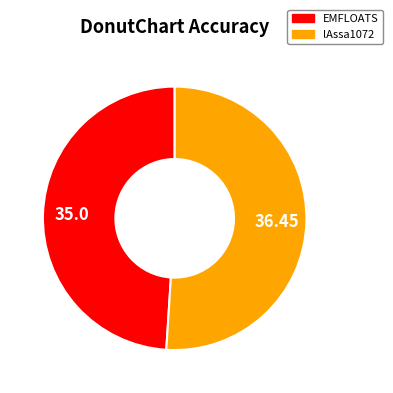

What is the smallest slice in the pie chart?

EMFLOATS